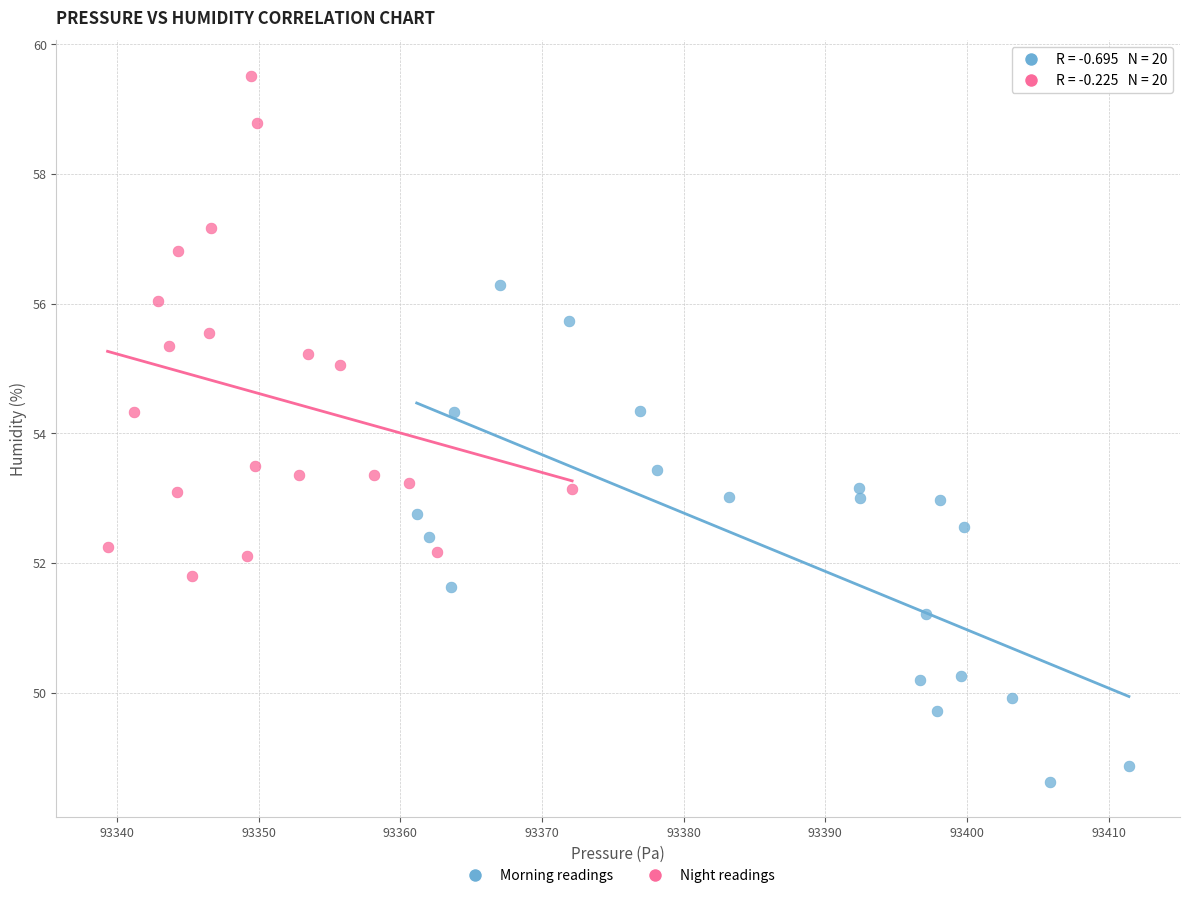

Which series contains the lowest Y value?

Morning readings